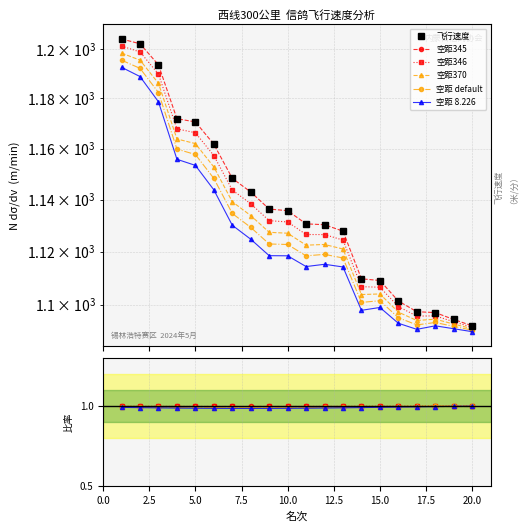

Is the value of 空距 default at 22.5 greater than the value of 空距 8.226 at 12?

Yes